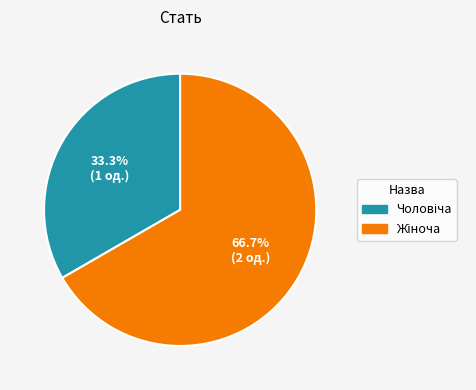

Does any single category account for the majority?

Yes